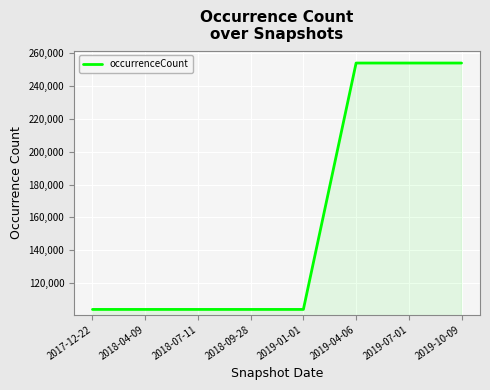

Reading left to right, list all the values displayed in this chart.

2017-12-22=104081	2018-04-09=104081	2018-07-11=104081	2018-09-28=104081	2019-01-01=104081	2019-04-06=253813	2019-07-01=253813	2019-10-09=253813